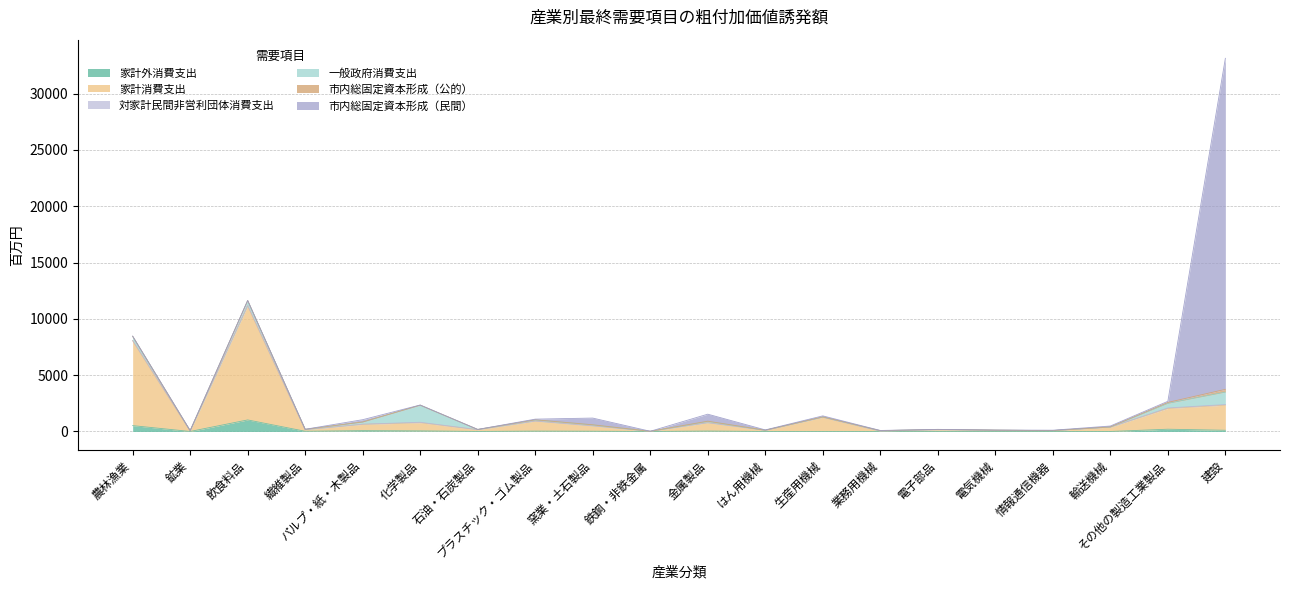

Where is the first local minimum for 家計外消費支出?

鉱業